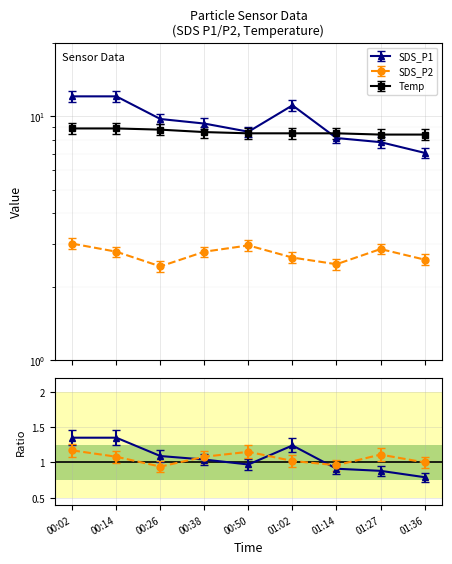

How many intersections are there between Temp and SDS_P1?

1